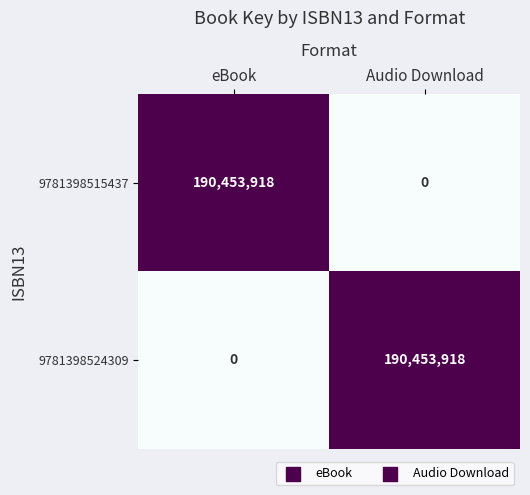

What is the difference between the 9781398515437 values at eBook and Audio Download?

190453918